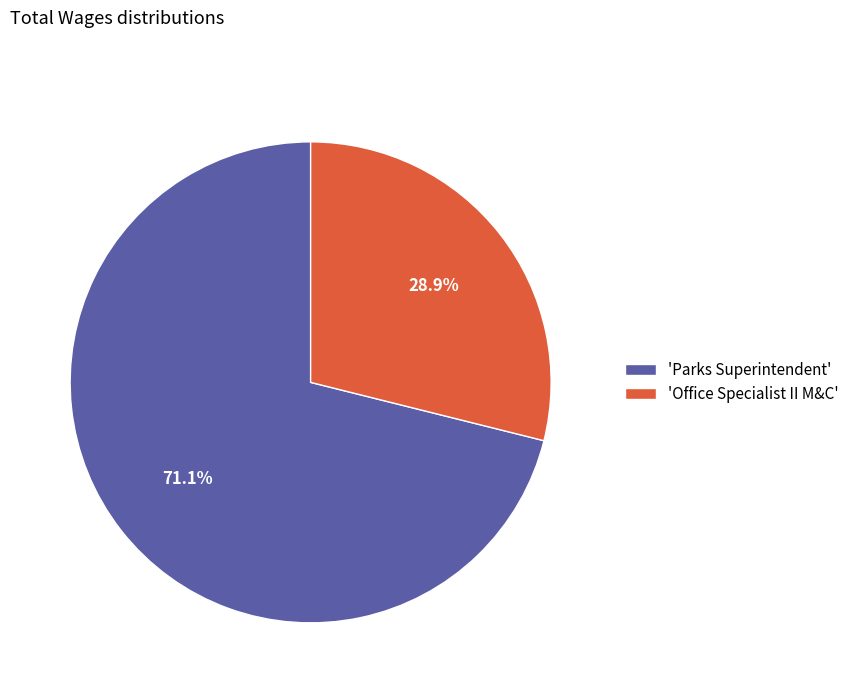

Which category has the smallest portion of the pie?

'Office Specialist II M&C'